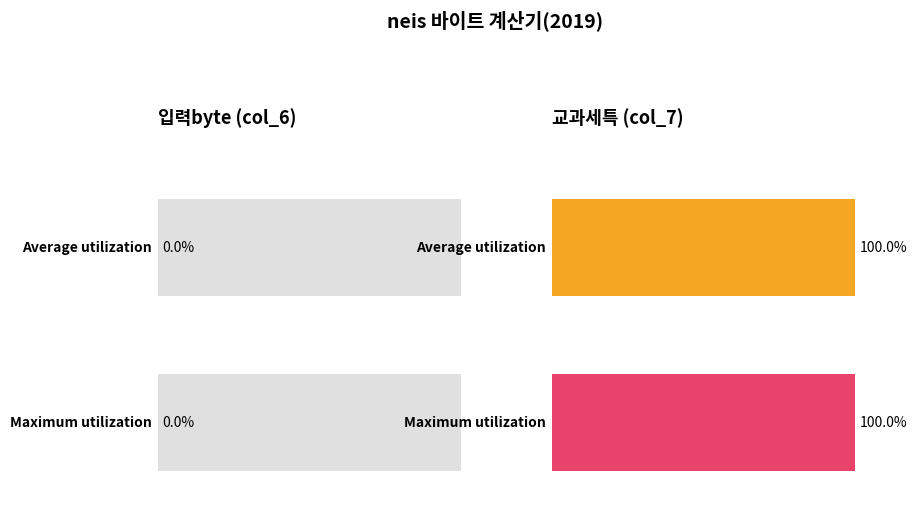

Is the value of 교과세특 at 전체글자수 greater than the value of 입력byte at 바이트변환?

Yes